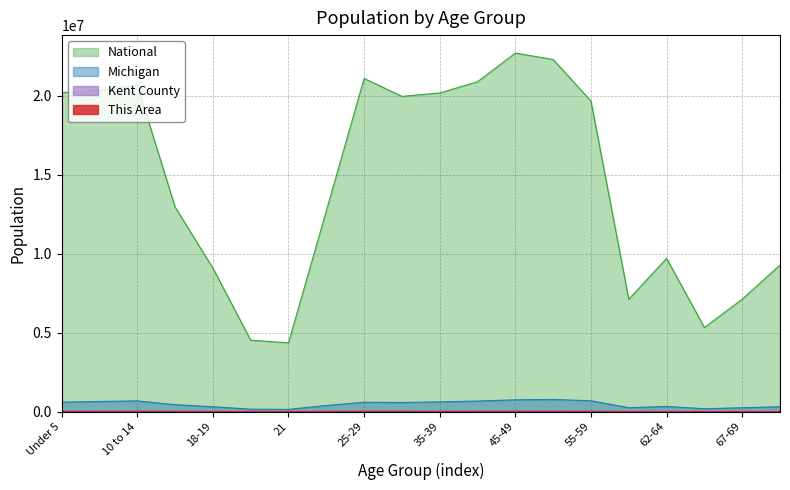

True or false: National and Kent County cross at least once.

False